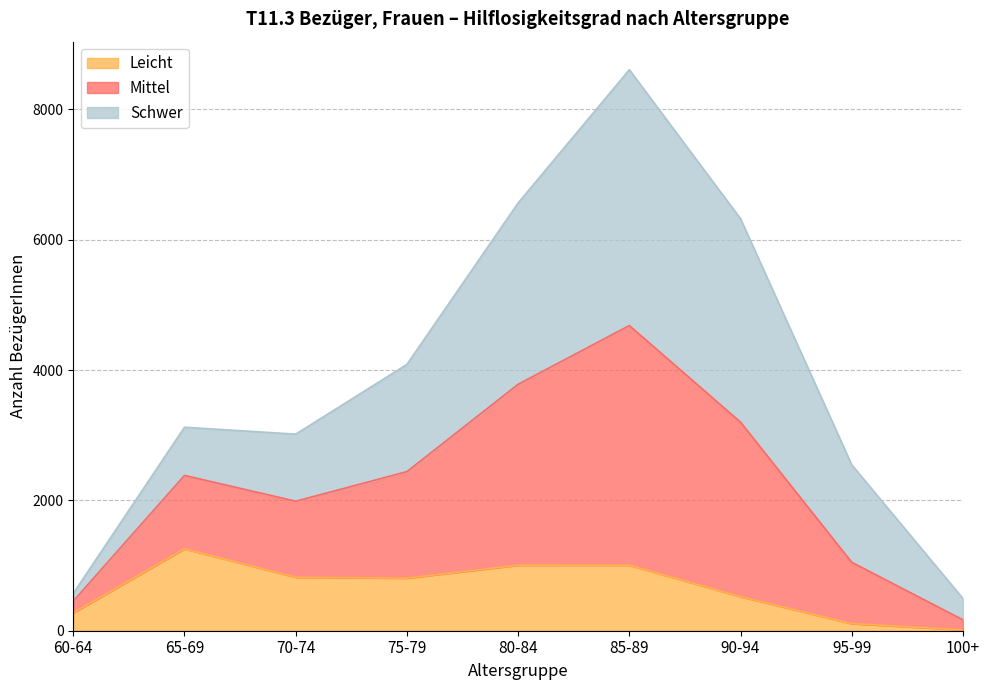

At which label does Mittel reach its peak?

85-89